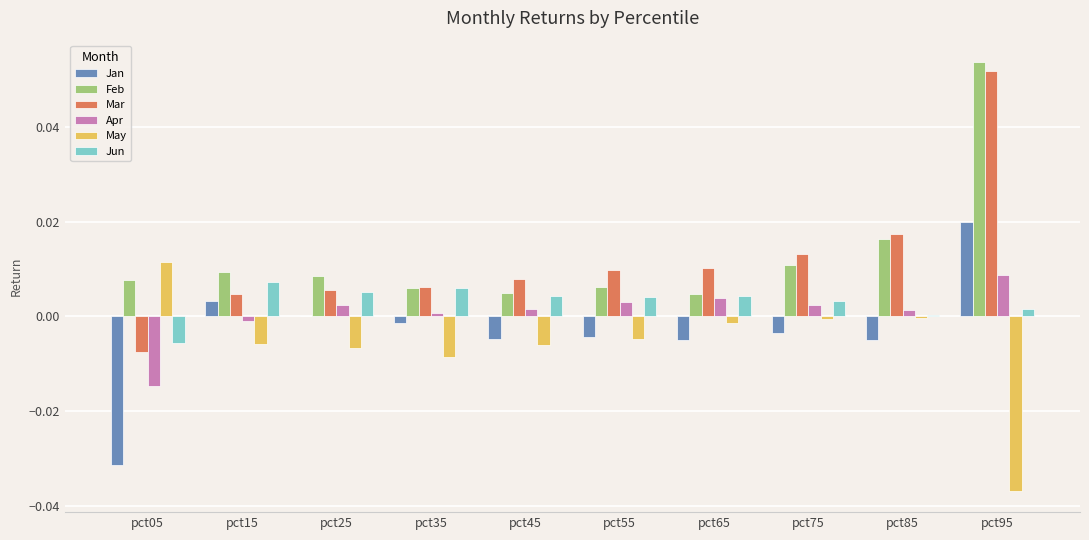

How many groups of bars are there?

10